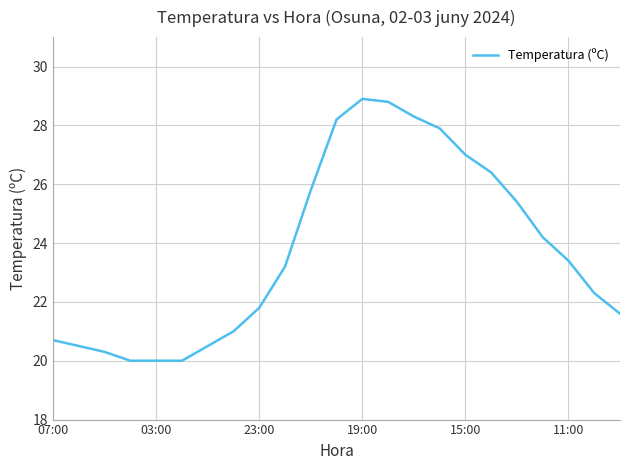

Reading left to right, transcribe all the data shown in this chart.

20.7	20.5	20.3	20.0	20.0	20.0	20.5	21.0	21.8	23.2	25.8	28.2	28.9	28.8	28.3	27.9	27.0	26.4	25.4	24.2	23.4	22.3	21.6